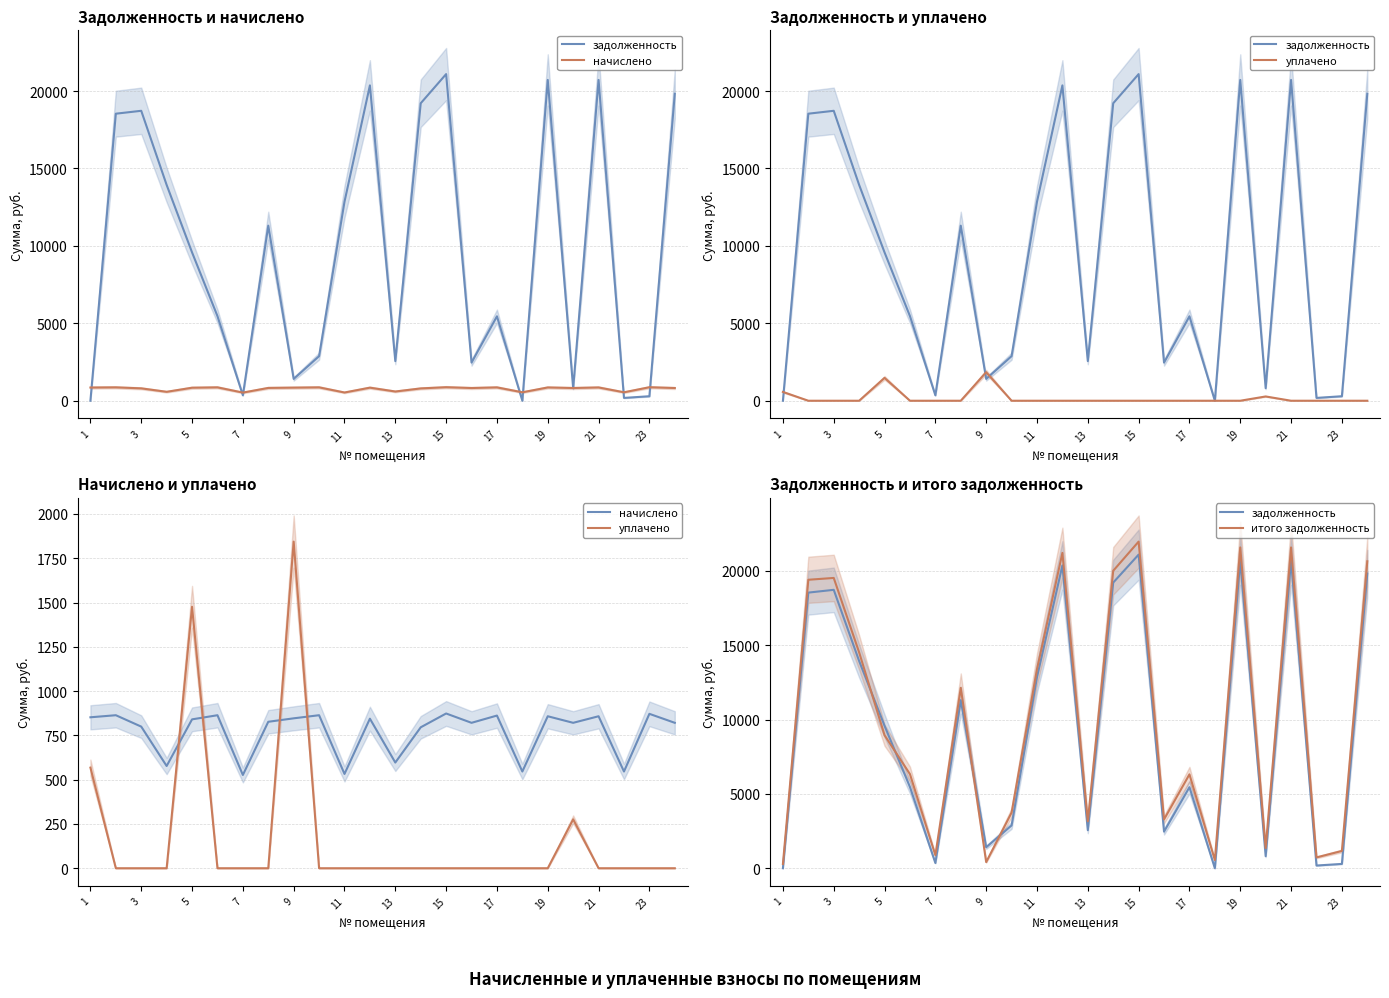

Does the chart display data point markers on the line(s)?

No